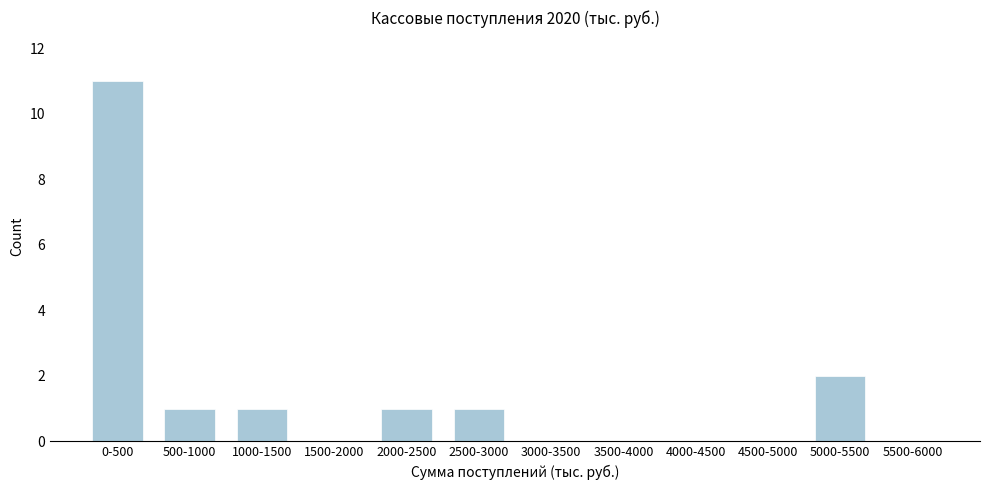

Reading right to left, transcribe all the data shown in this chart.

5500-6000=0	5000-5500=2	4500-5000=0	4000-4500=0	3500-4000=0	3000-3500=0	2500-3000=1	2000-2500=1	1500-2000=0	1000-1500=1	500-1000=1	0-500=11